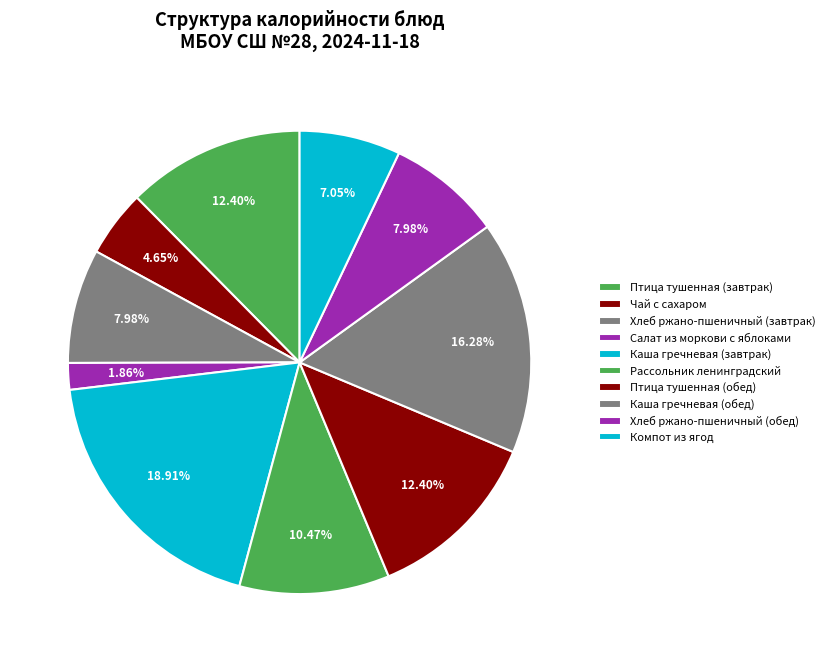

Is it true that Салат из моркови с яблоками is 11% of the pie?

False